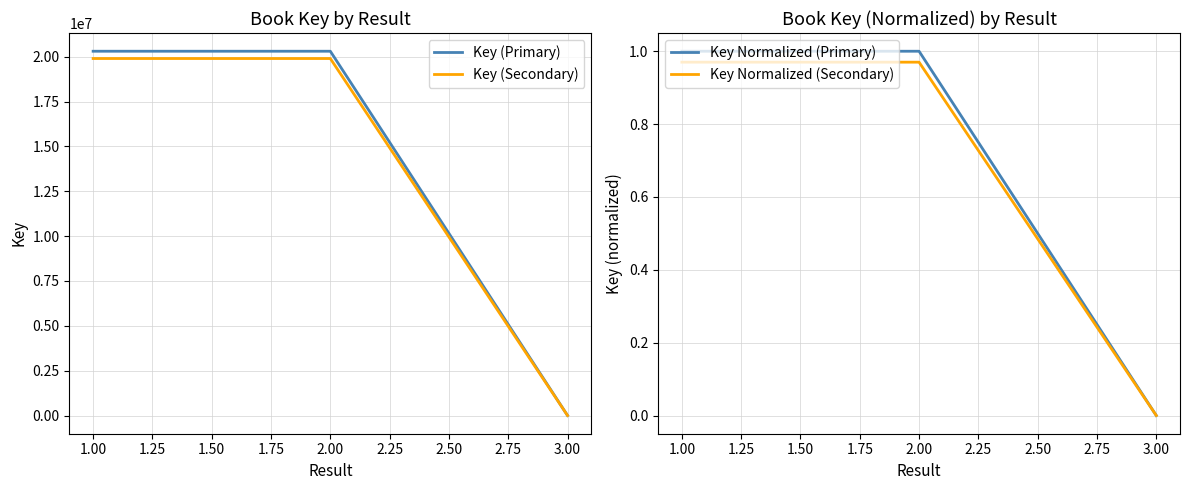

Rank the series by their maximum value, from lowest to highest.

Key Normalized (Secondary), Key Normalized (Primary), Key (Secondary), Key (Primary)